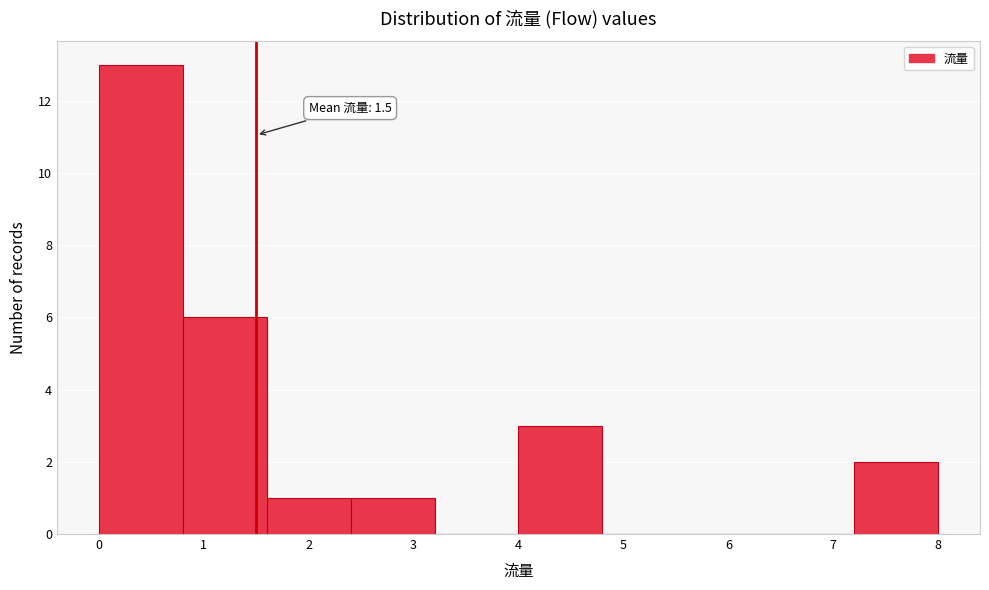

Which range on the x-axis has the tallest bar?

0.0 to 0.8